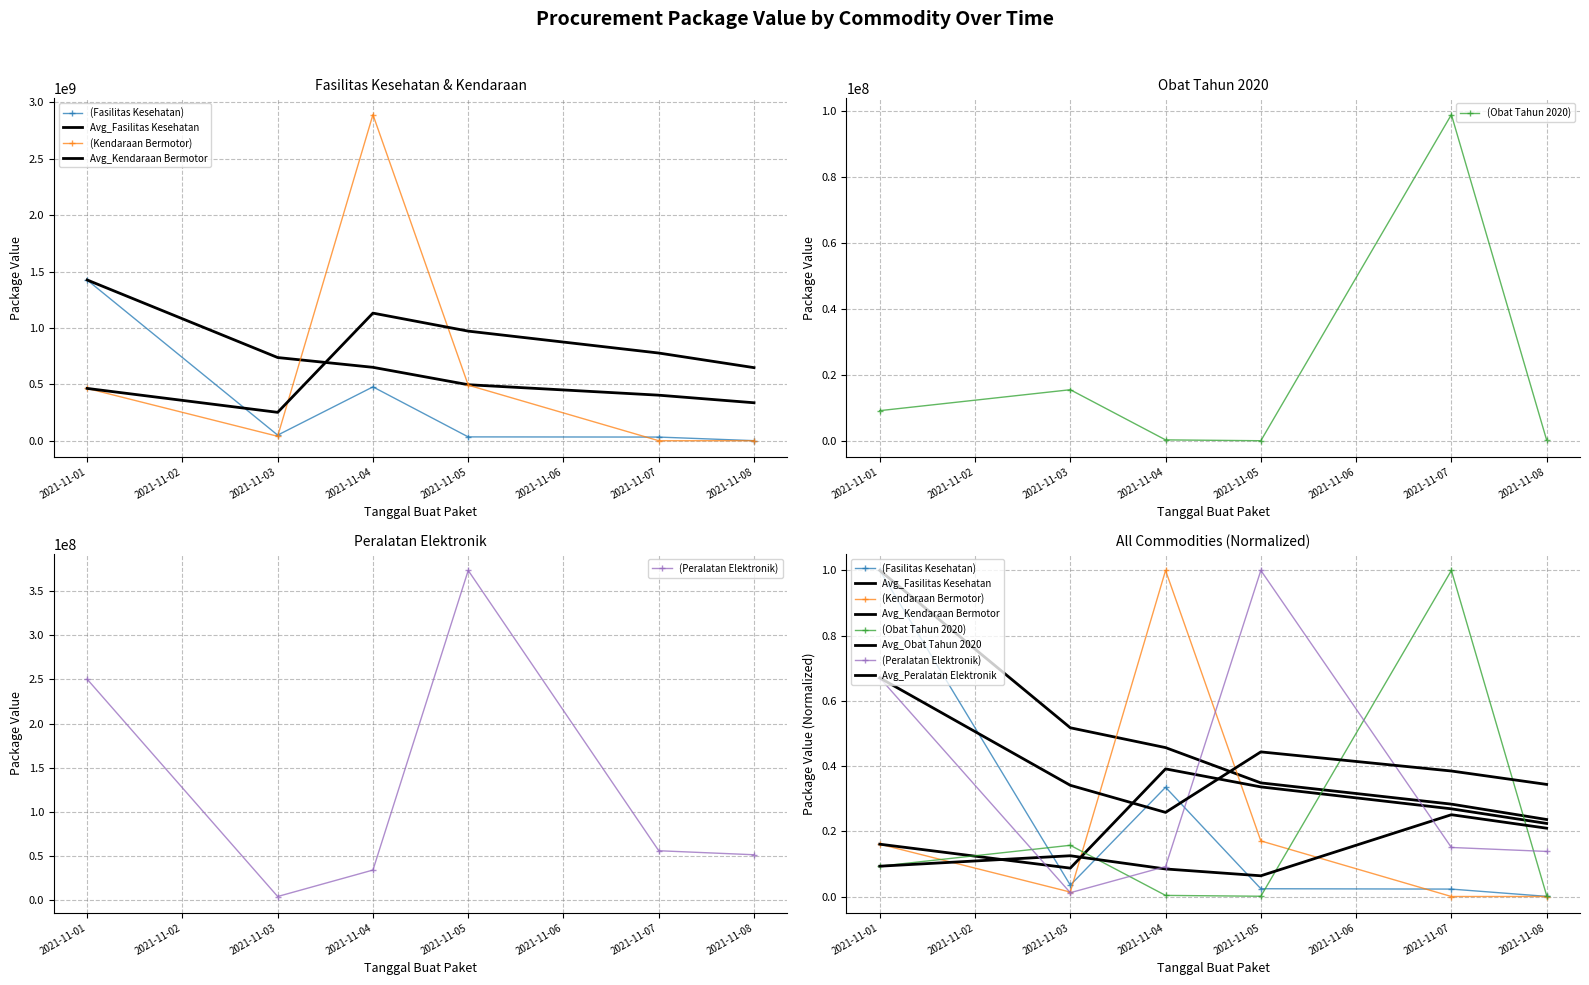

At which category is the sum across all series the highest?

2021-11-04